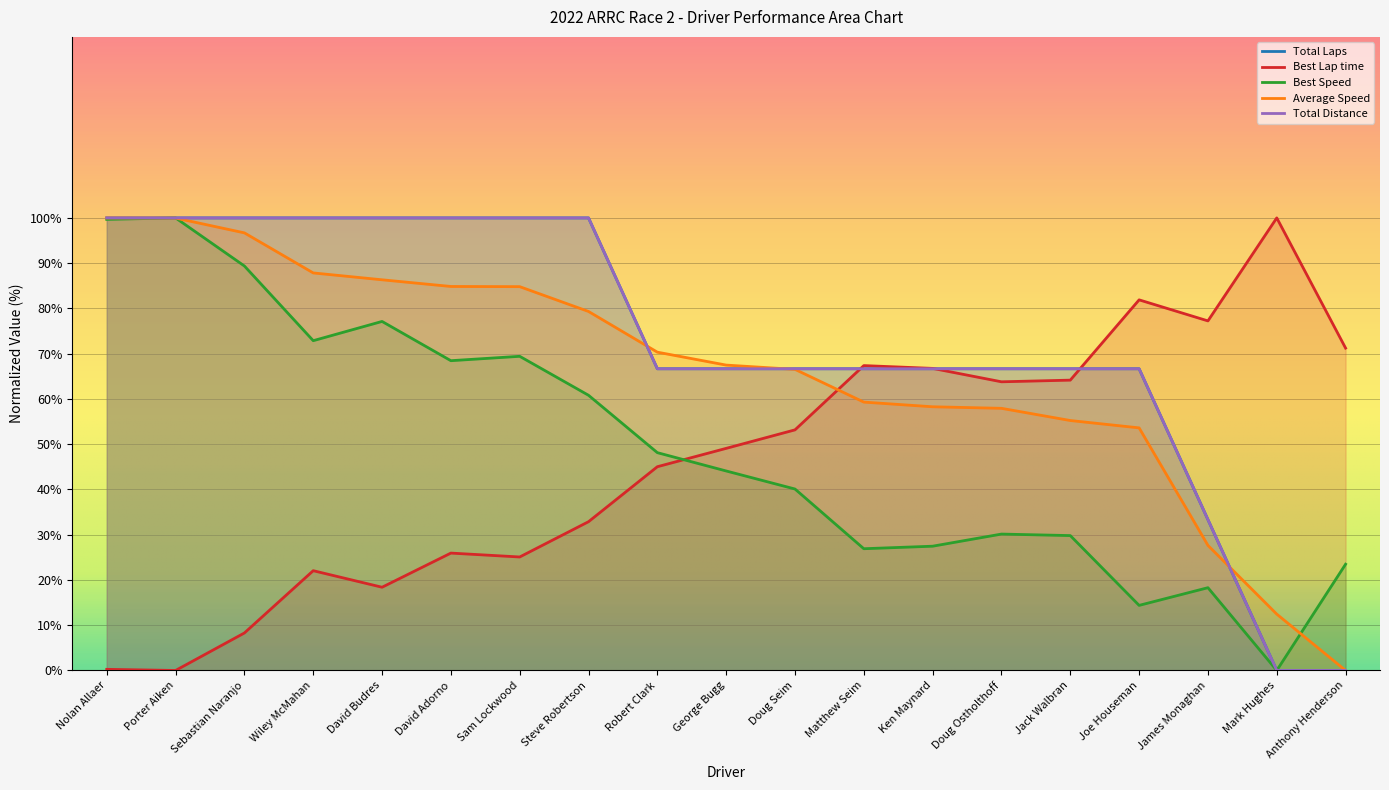

At which label is Total Distance closest to 50?

James Monaghan